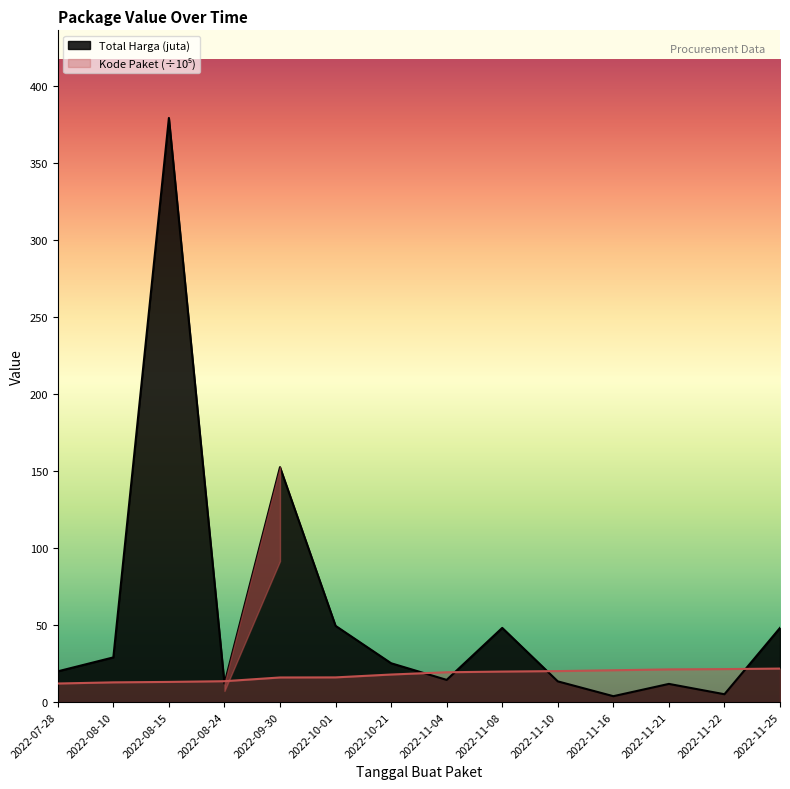

What is the average value of the Kode Paket series?

17.5